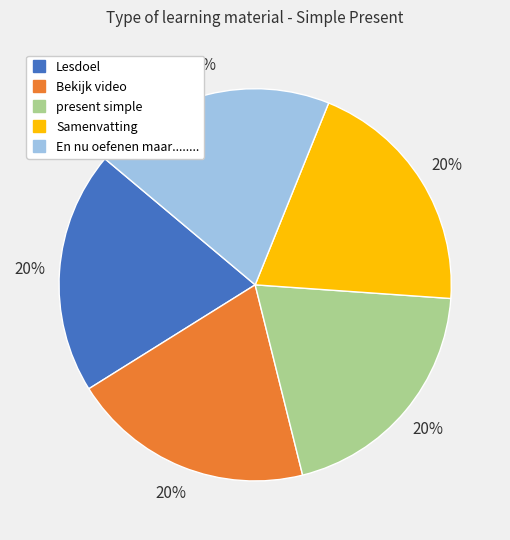

How many segments does this pie chart have?

5